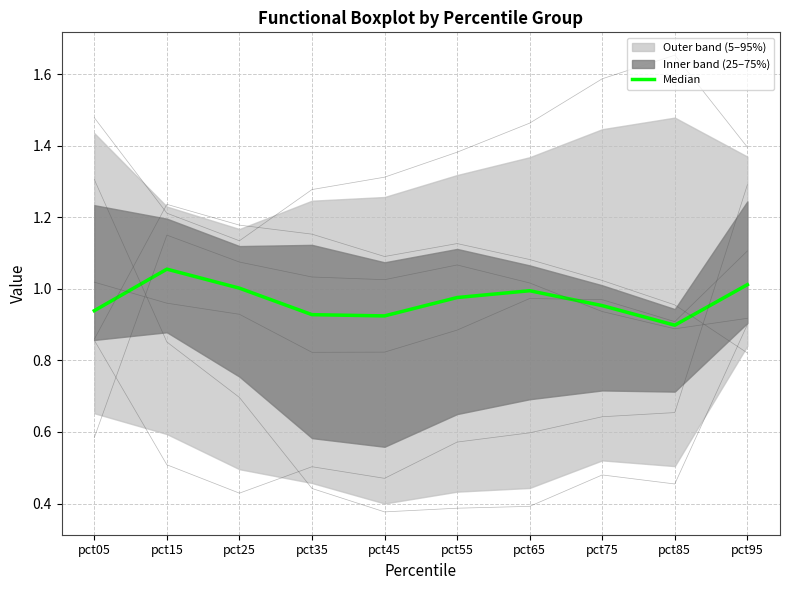

What is the value of the 3rd point from the left?

1.0